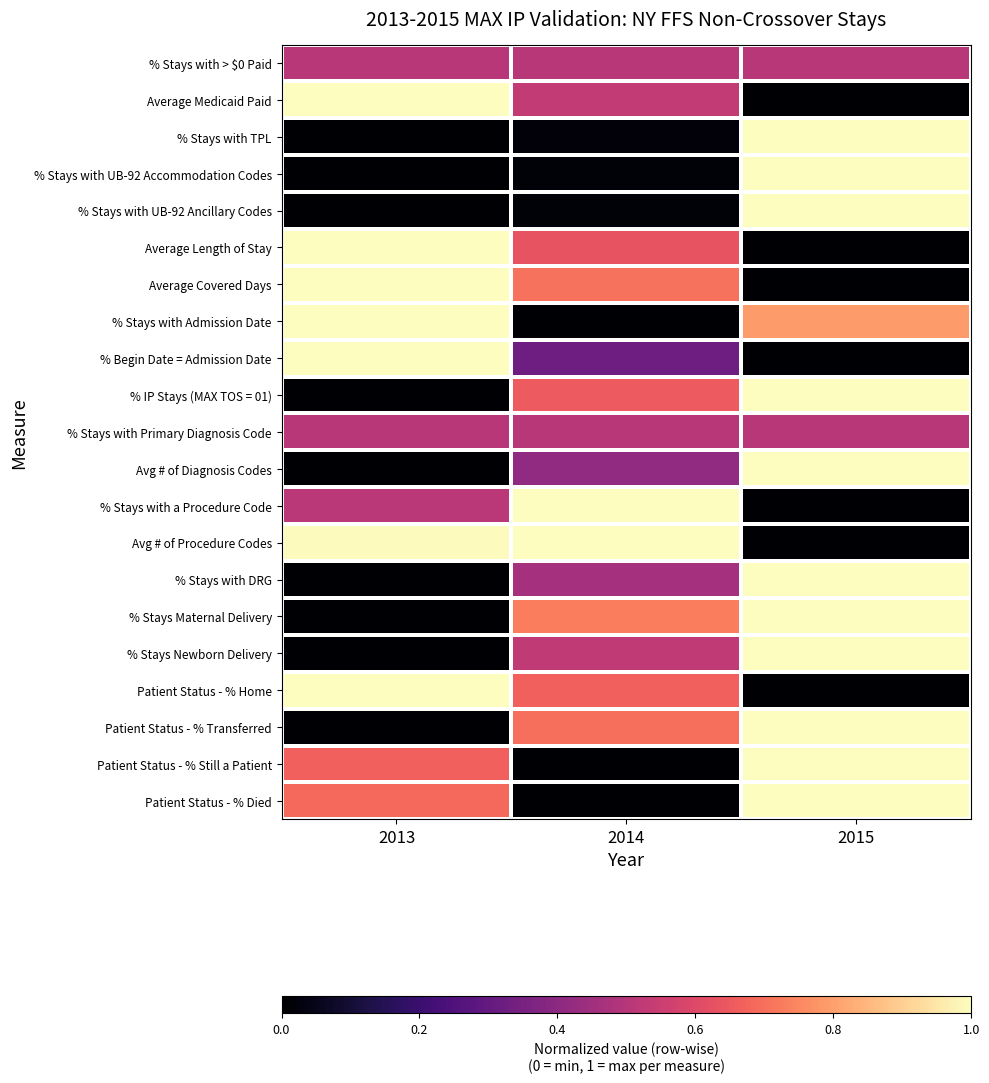

Reading left to right, transcribe all the data shown in this chart.

% Stays with > $0 Paid: 2013=0.5	2014=0.5	2015=0.5
Average Medicaid Paid: 2013=1.0	2014=0.5	2015=0.0
% Stays with TPL: 2013=0.0	2014=0.0	2015=1.0
% Stays with UB-92 Accommodation Codes: 2013=0.0	2014=0.0	2015=1.0
% Stays with UB-92 Ancillary Codes: 2013=0.0	2014=0.0	2015=1.0
Average Length of Stay: 2013=1.0	2014=0.6	2015=0.0
Average Covered Days: 2013=1.0	2014=0.7	2015=0.0
% Stays with Admission Date: 2013=1.0	2014=0.0	2015=0.8
% Begin Date = Admission Date: 2013=1.0	2014=0.3	2015=0.0
% IP Stays (MAX TOS = 01): 2013=0.0	2014=0.7	2015=1.0
% Stays with Primary Diagnosis Code: 2013=0.5	2014=0.5	2015=0.5
Avg # of Diagnosis Codes: 2013=0.0	2014=0.4	2015=1.0
% Stays with a Procedure Code: 2013=0.5	2014=1.0	2015=0.0
Avg # of Procedure Codes: 2013=1.0	2014=1.0	2015=0.0
% Stays with DRG: 2013=0.0	2014=0.5	2015=1.0
% Stays Maternal Delivery: 2013=0.0	2014=0.7	2015=1.0
% Stays Newborn Delivery: 2013=0.0	2014=0.5	2015=1.0
Patient Status - % Home: 2013=1.0	2014=0.7	2015=0.0
Patient Status - % Transferred: 2013=0.0	2014=0.7	2015=1.0
Patient Status - % Still a Patient: 2013=0.7	2014=0.0	2015=1.0
Patient Status - % Died: 2013=0.7	2014=0.0	2015=1.0